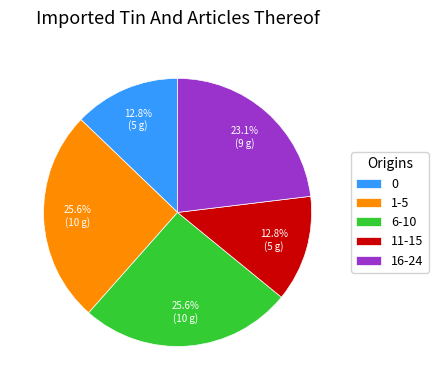

Does 6-10 represent more than half of the total?

No